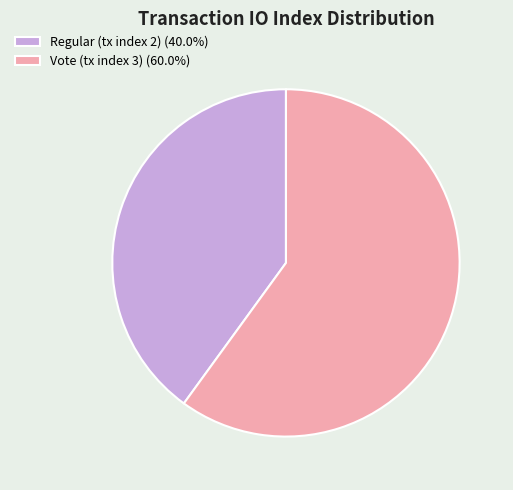

What is the ratio of the value at Vote (tx index 3) (60.0%) to the value at Regular (tx index 2) (40.0%)?

1.5